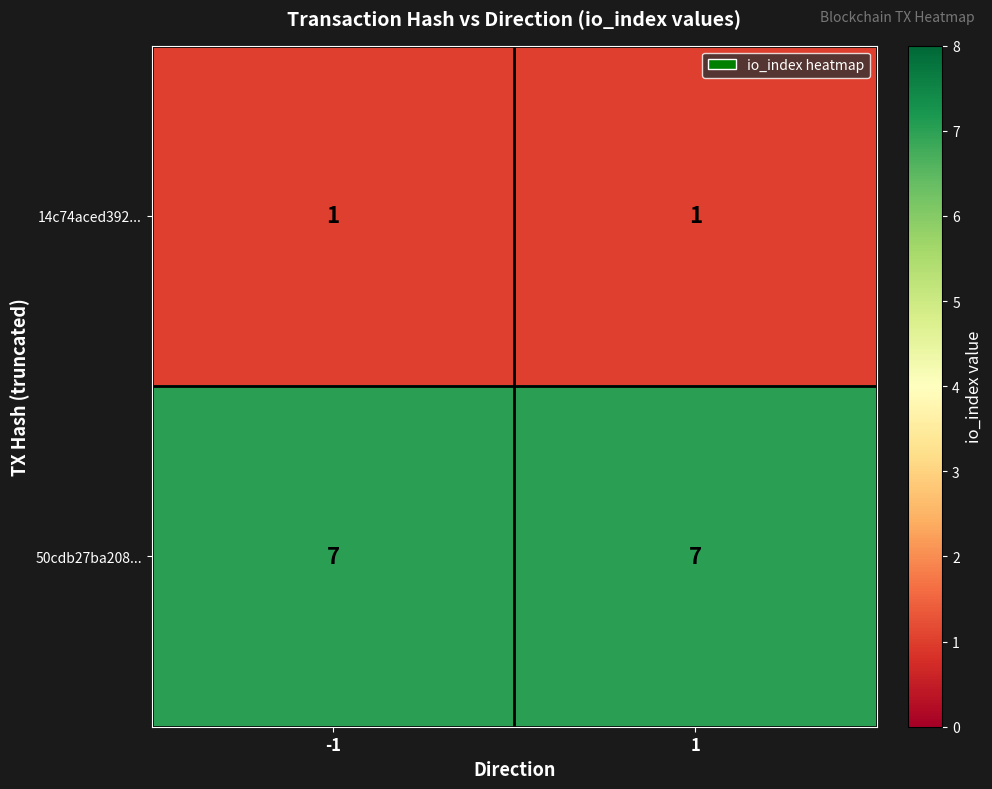

Reading left to right, what are all the values shown in this chart?

14c74aced392...: -1=1	1=1
50cdb27ba208...: -1=7	1=7